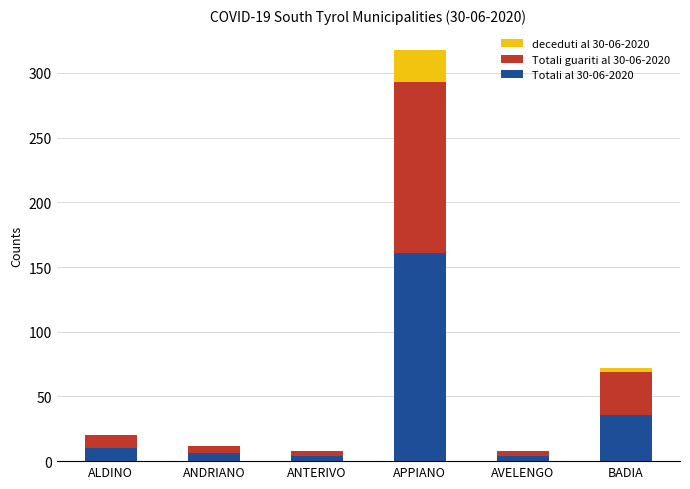

At which label does Totali al 30-06-2020 reach its peak?

APPIANO